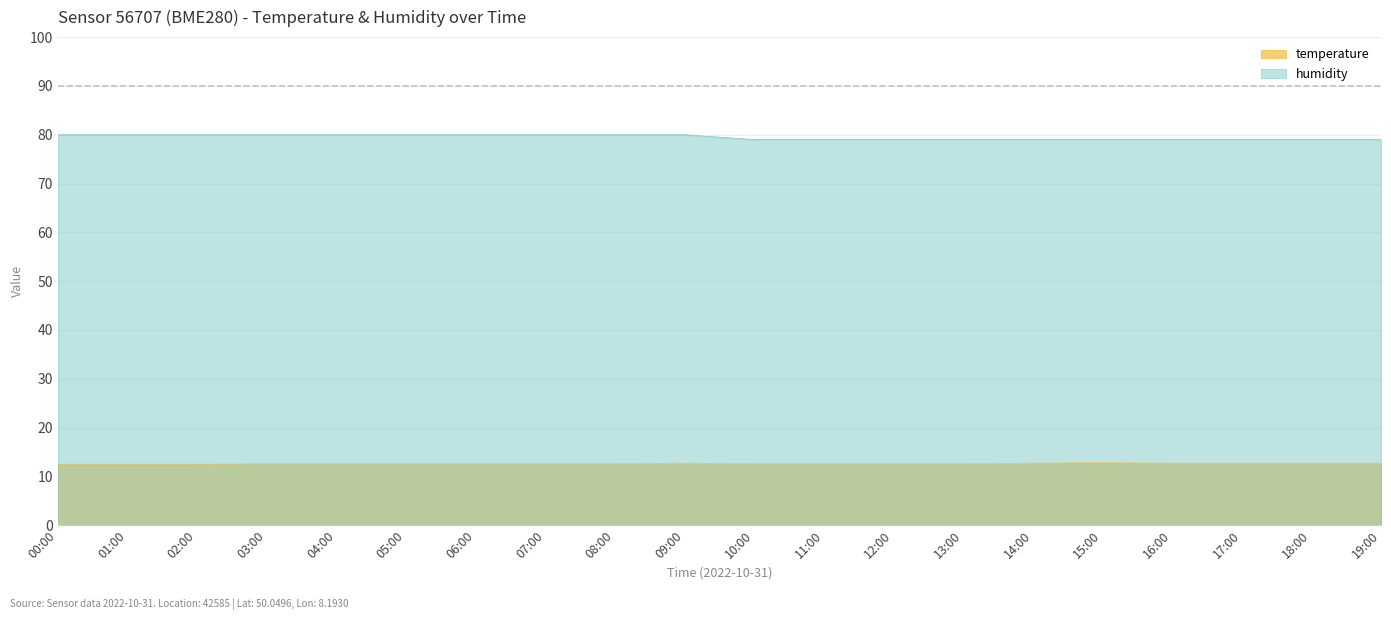

Rank the series at 19:00 from lowest to highest value.

temperature, humidity